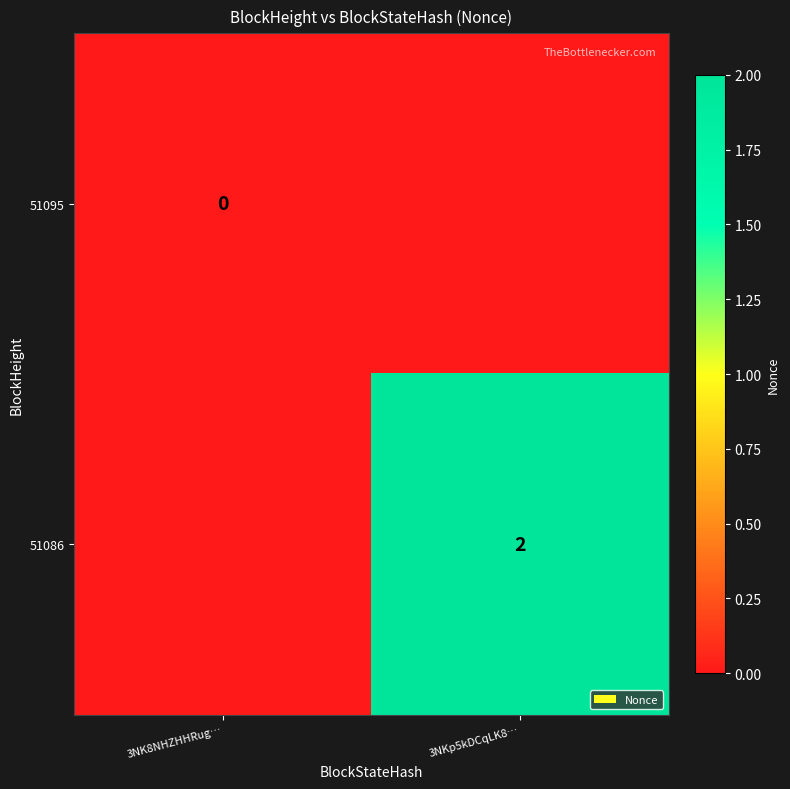

Is the value of 51095 at 3NK8NHZHHRug… greater than the value of 51086 at 3NKp5kDCqLK8…?

No